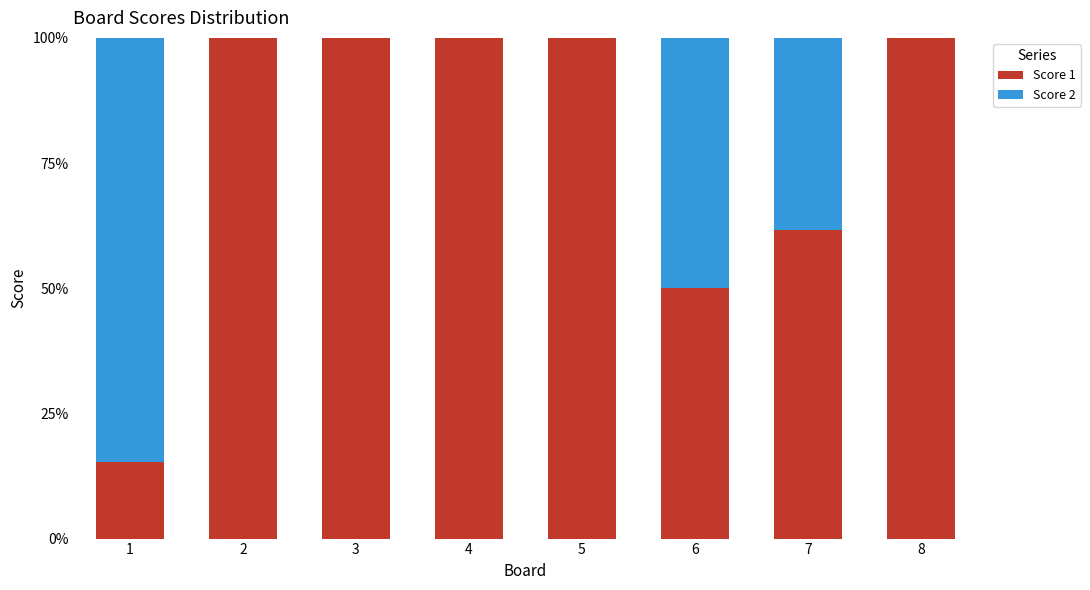

How many series are shown in this chart?

2